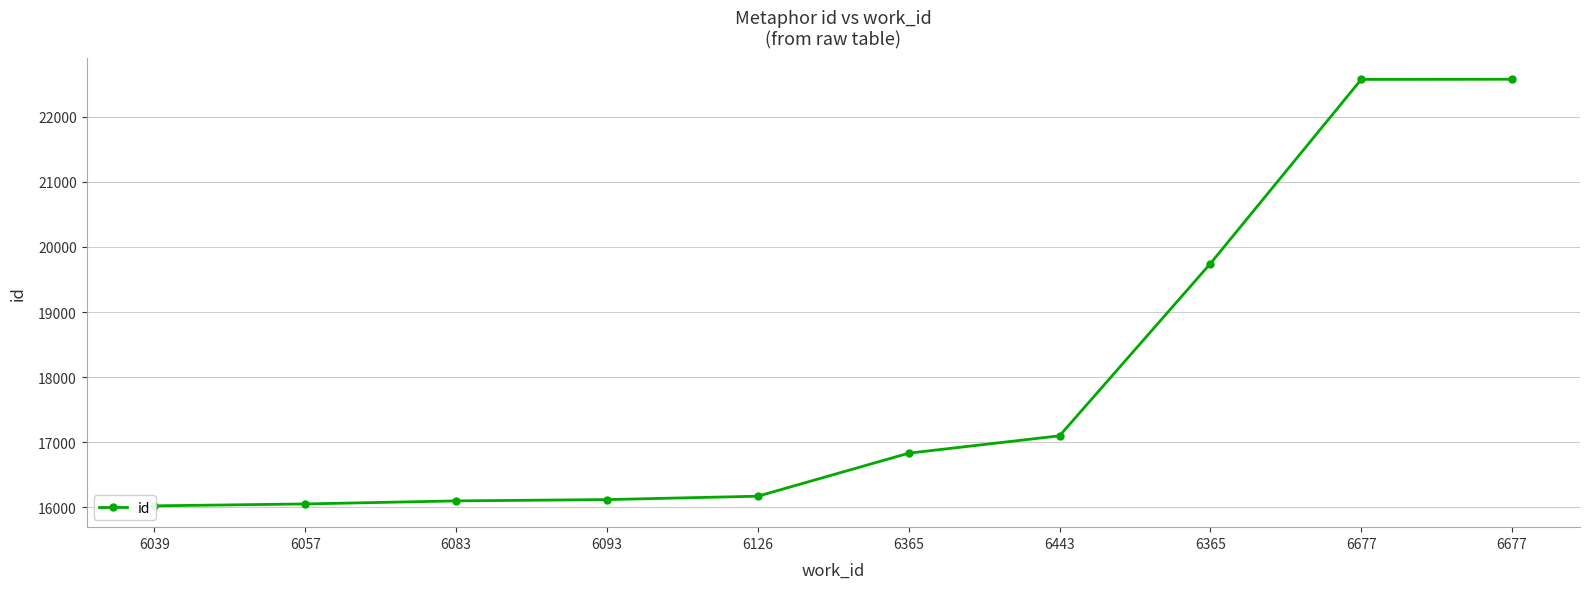

How many series are shown in this chart?

1